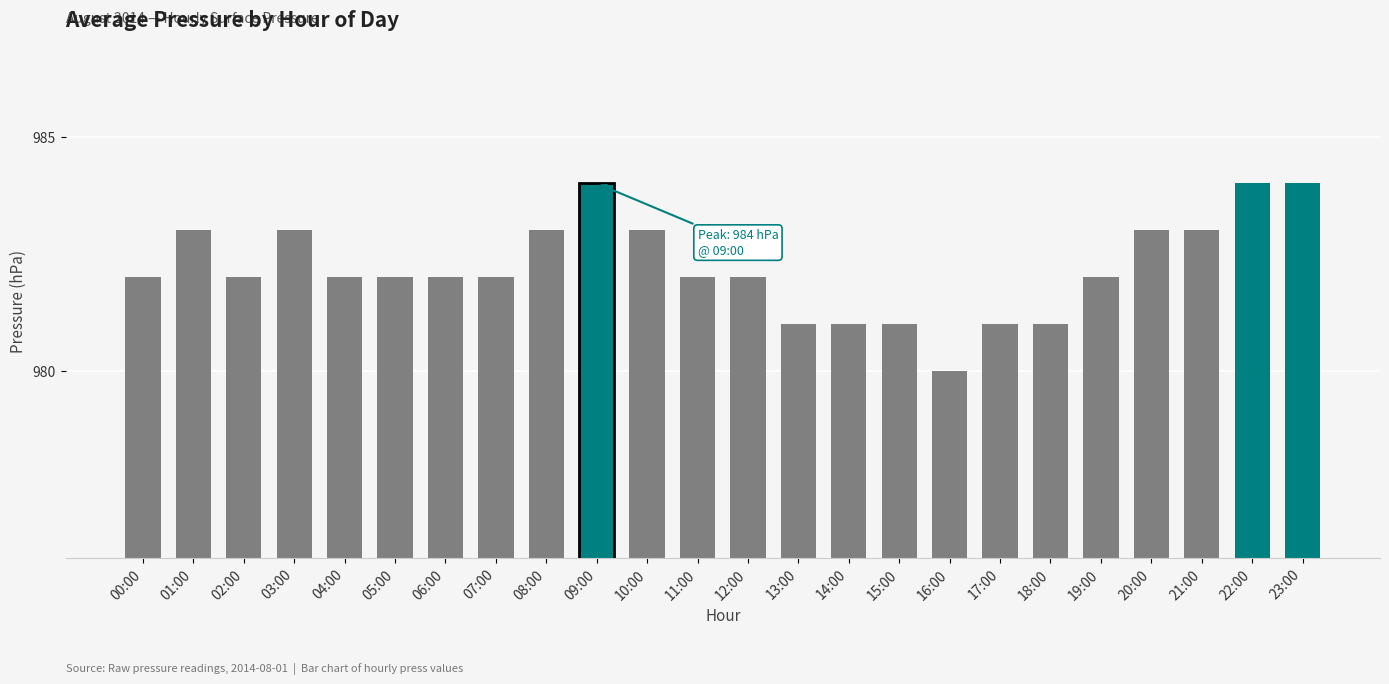

Which label corresponds to the smallest value in the chart?

16:00